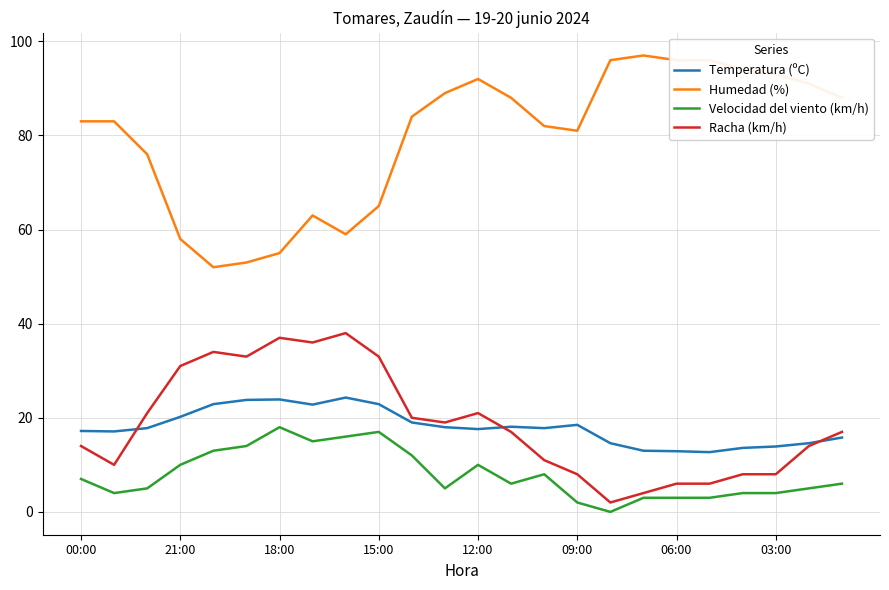

What is the average value of the Velocidad del viento (km/h) series?

7.9